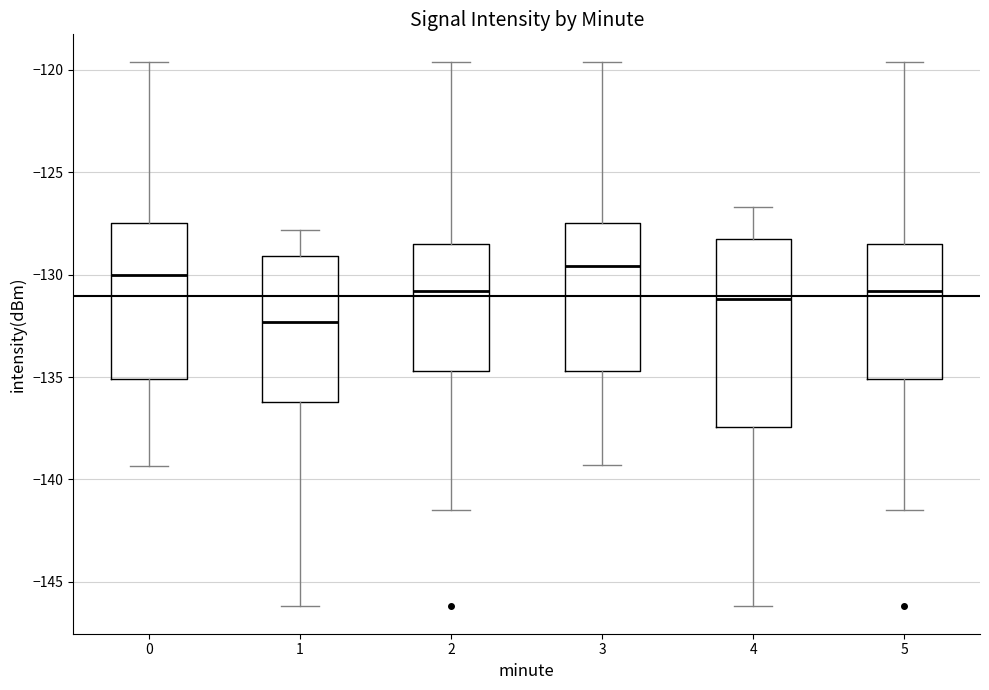

Where does the median line of the box at x = 3 sit on the y-axis? The values are not printed on the chart, so give them approximately, as read against the axis.

-129.5